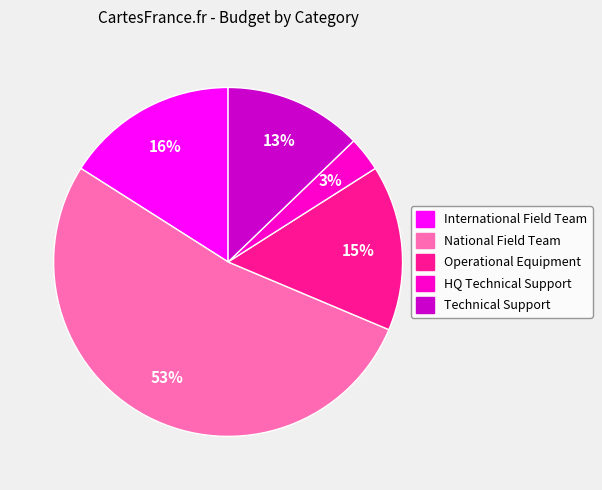

Is it true that HQ Technical Support is 17% of the pie?

False